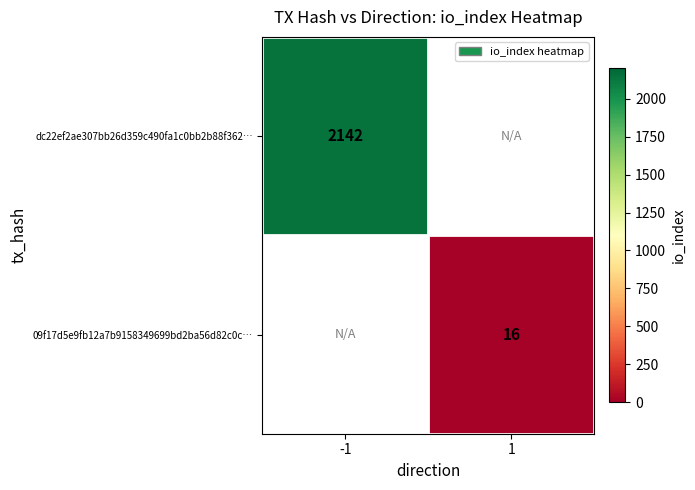

Is the value of dc22ef2ae307bb26d359c490fa1c0bb2b88f362… at -1 greater than the value of 09f17d5e9fb12a7b9158349699bd2ba56d82c0c… at 1?

Yes